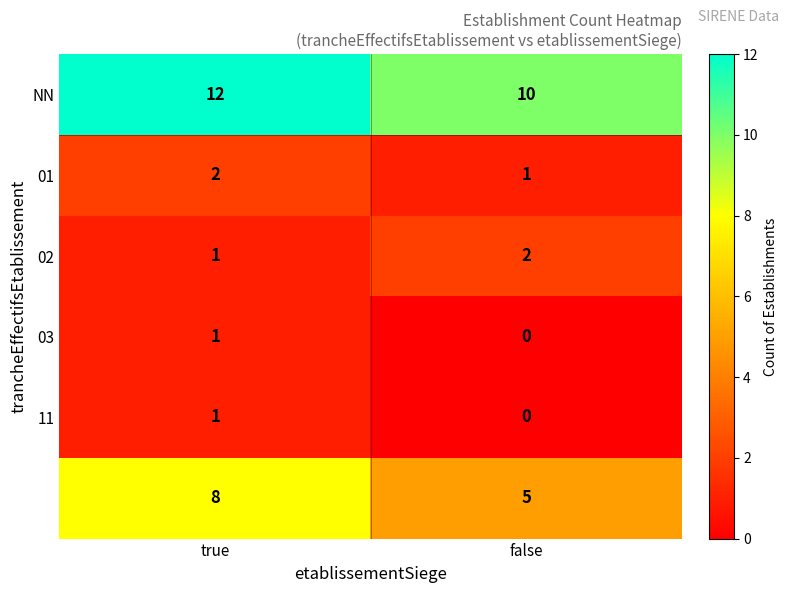

What is the total value across all series at true?

25